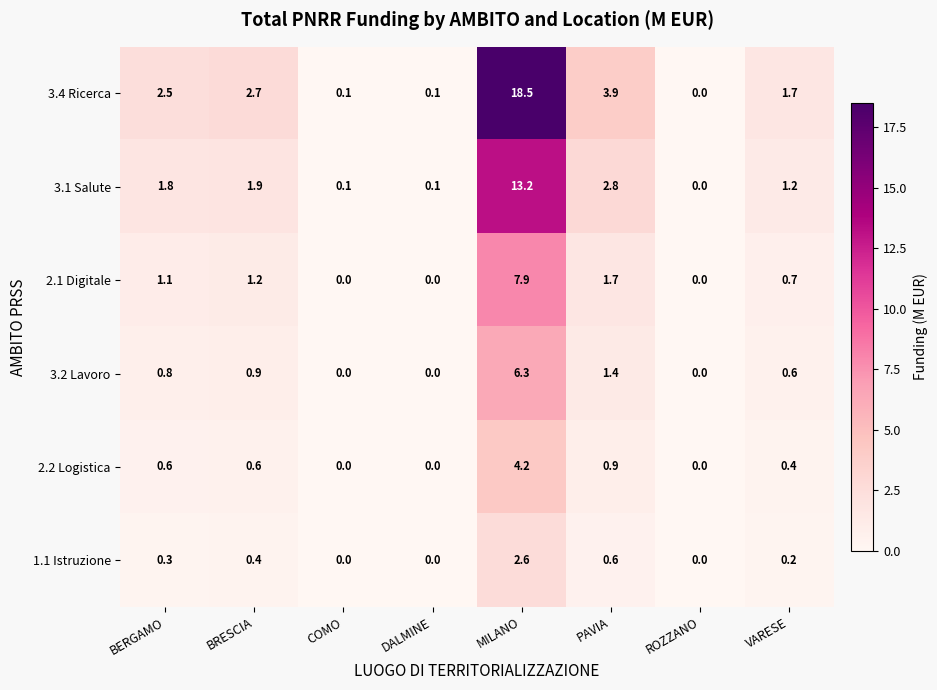

What is the approximate value of 2.2 Logistica at BRESCIA?

0.6